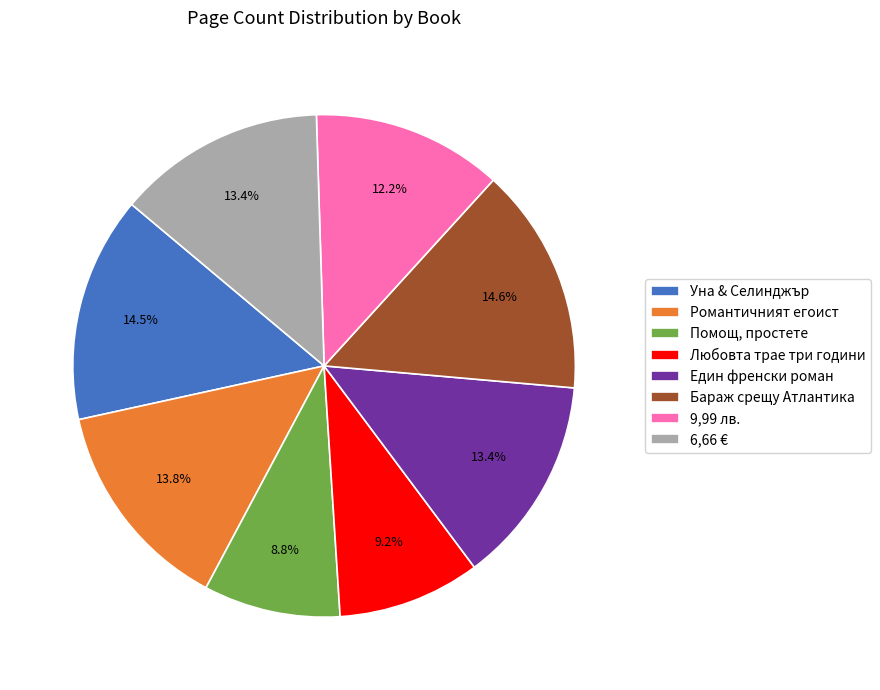

What percentage is NOT represented by Романтичният егоист?

86.2%